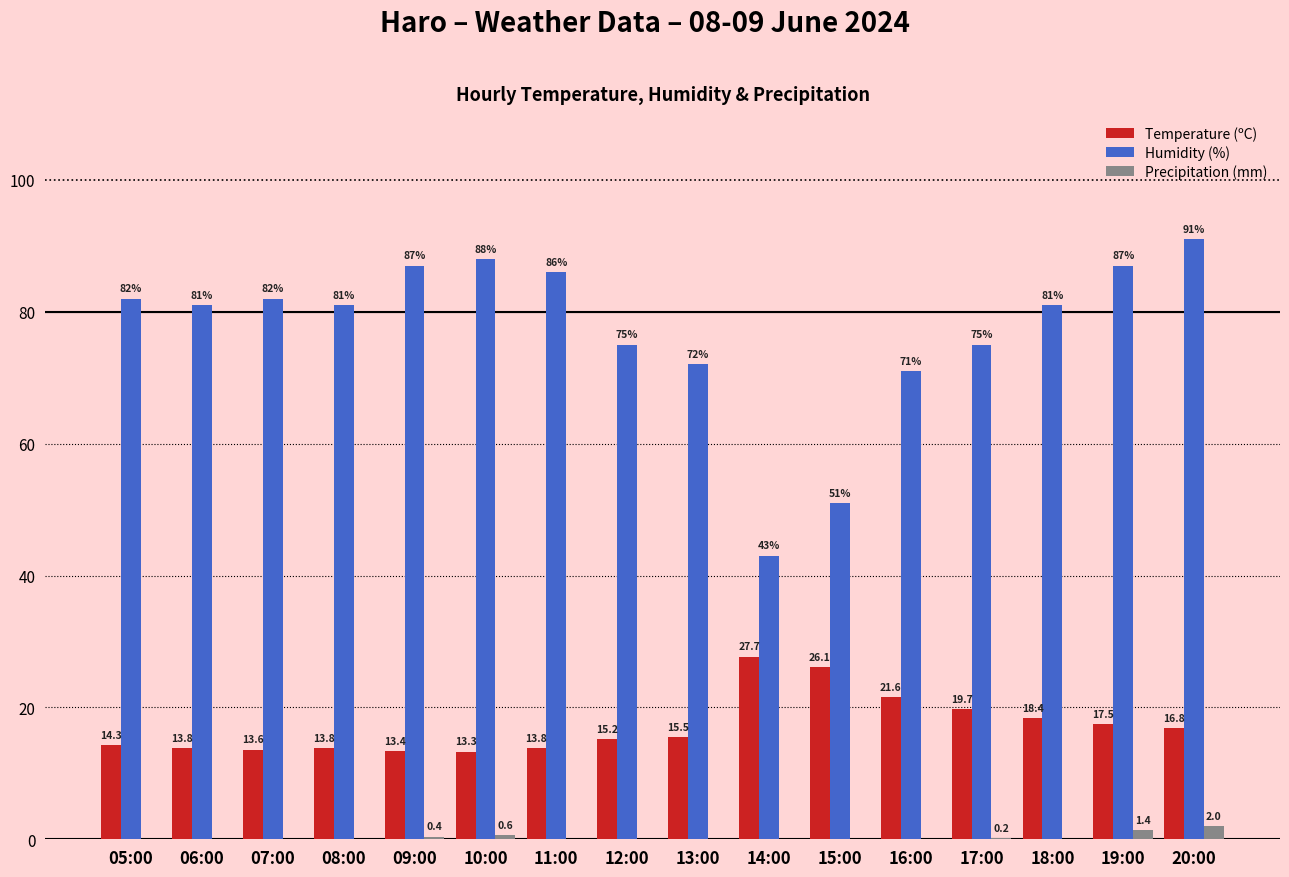

At which category does the chart reach its peak across all series?

20:00